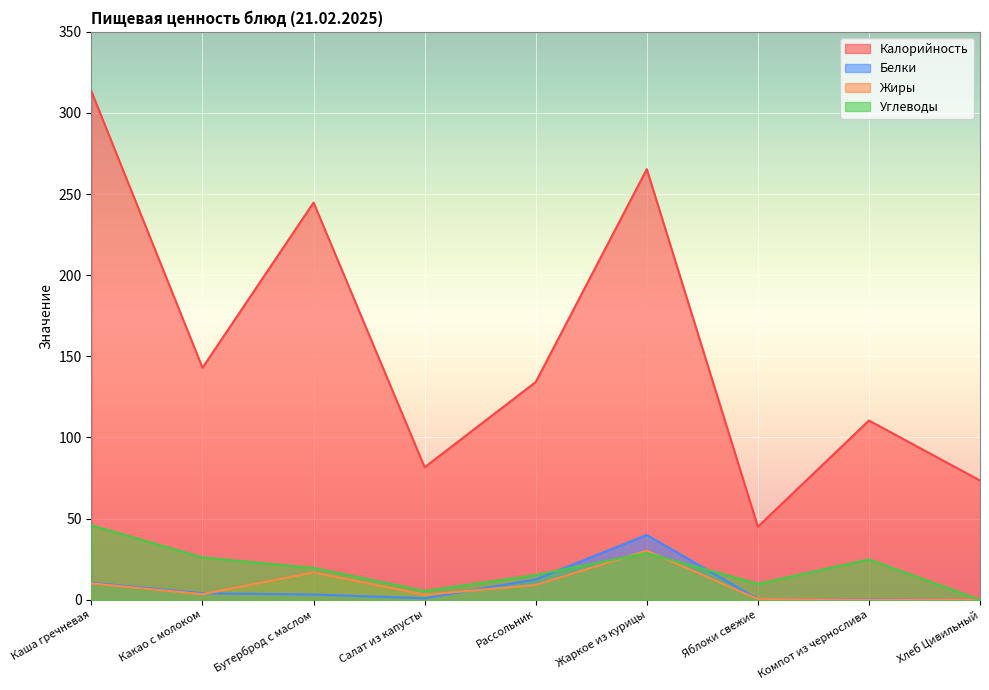

In Углеводы, how many points are higher than both neighbors (excluding endpoints)?

2